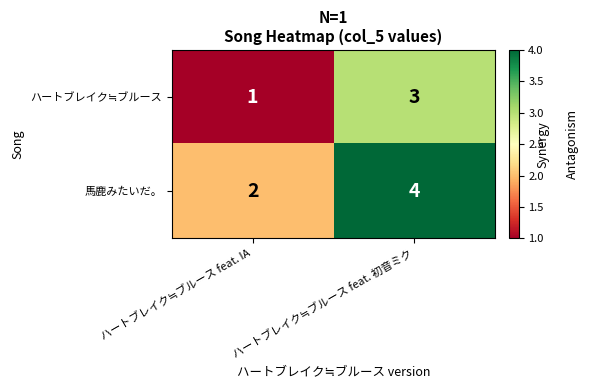

What is the average value of the 馬鹿みたいだ。 series?

3